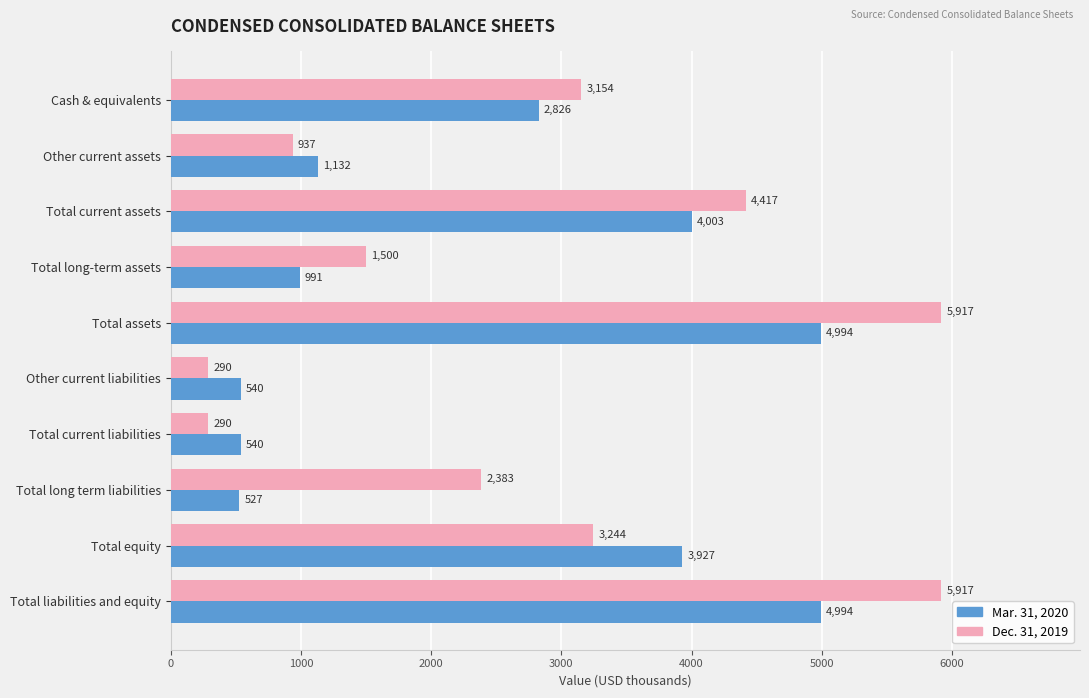

Rank the series at Cash & equivalents from highest to lowest value.

Dec. 31, 2019, Mar. 31, 2020